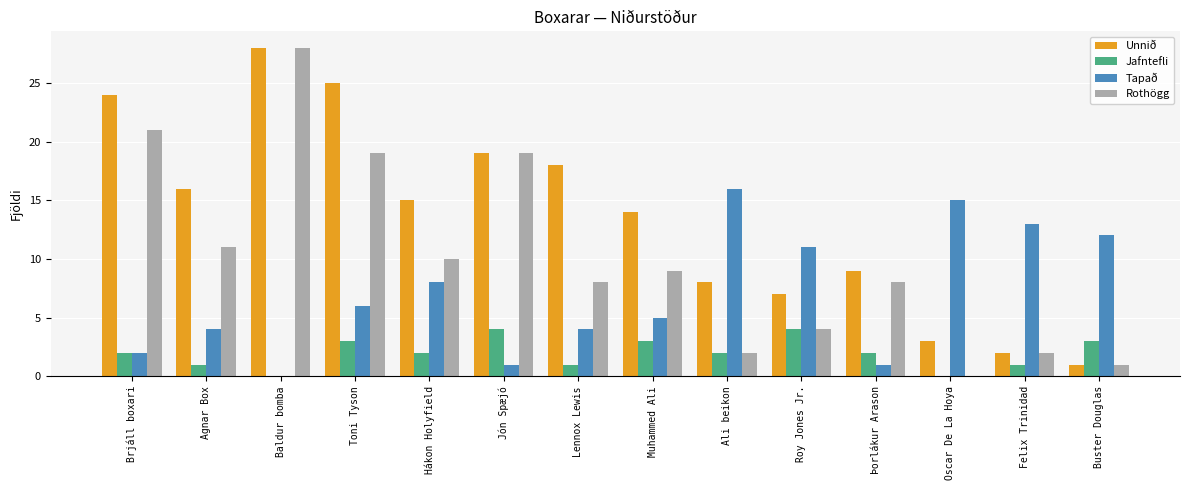

At which category is the sum across all series the highest?

Baldur bomba